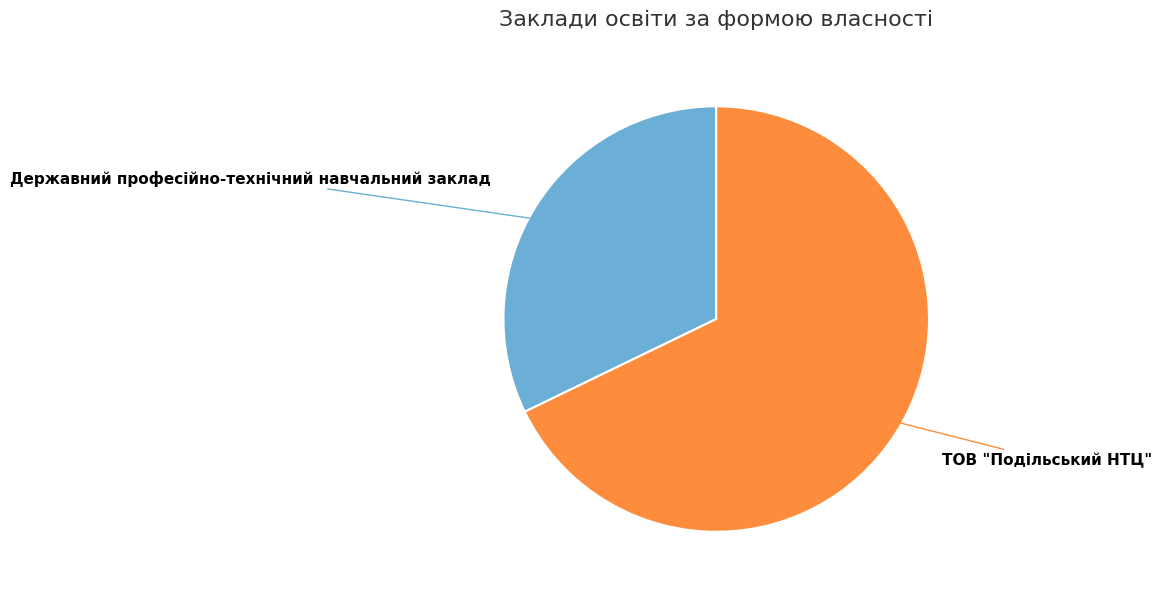

Which category accounts for the majority?

ТОВ "Подільський НТЦ"